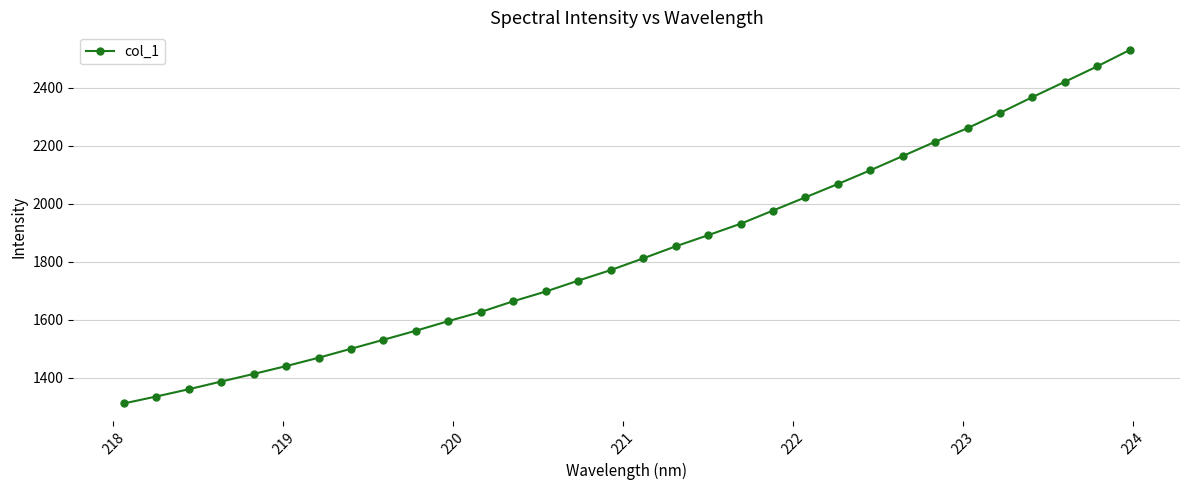

What is the maximum value shown in the chart?

2529.5